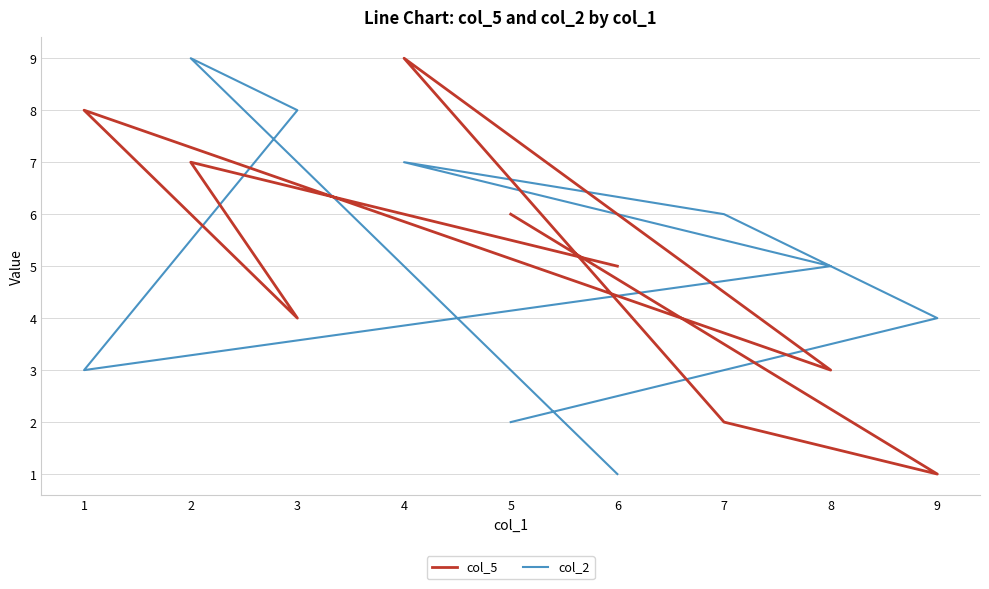

Rank the categories by col_2 value from lowest to highest.

6, 5, 1, 9, 8, 7, 4, 3, 2